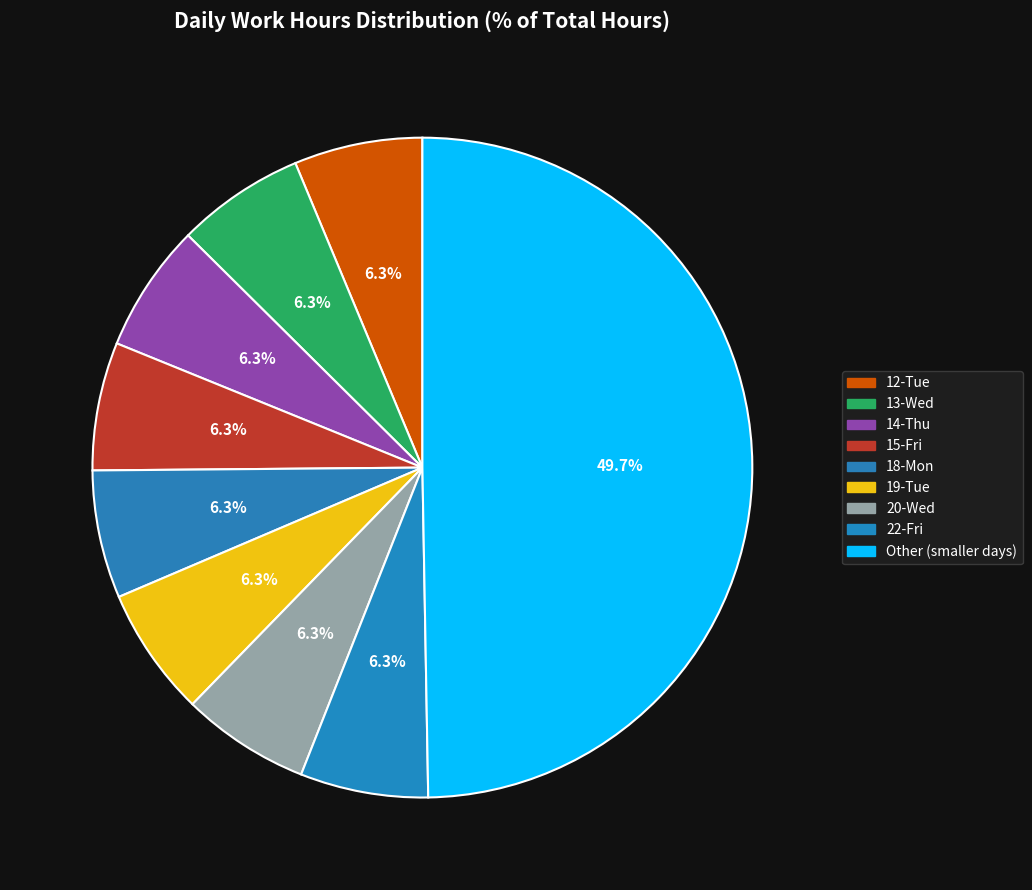

How many segments does this pie chart have?

9